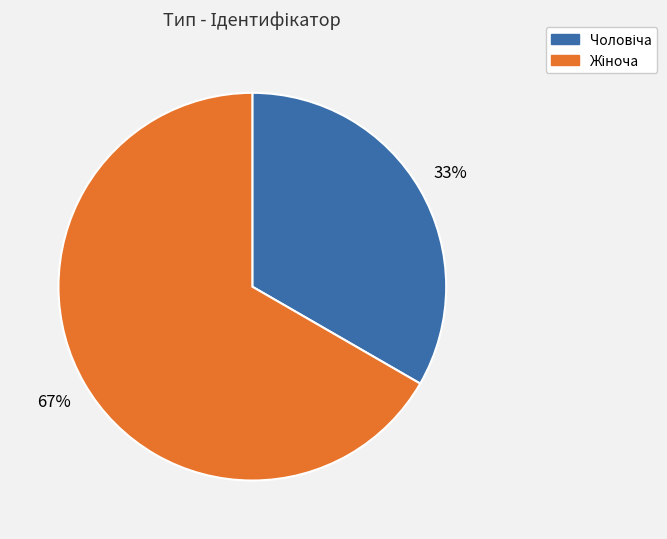

Is there any slice that represents more than half of the pie?

Yes